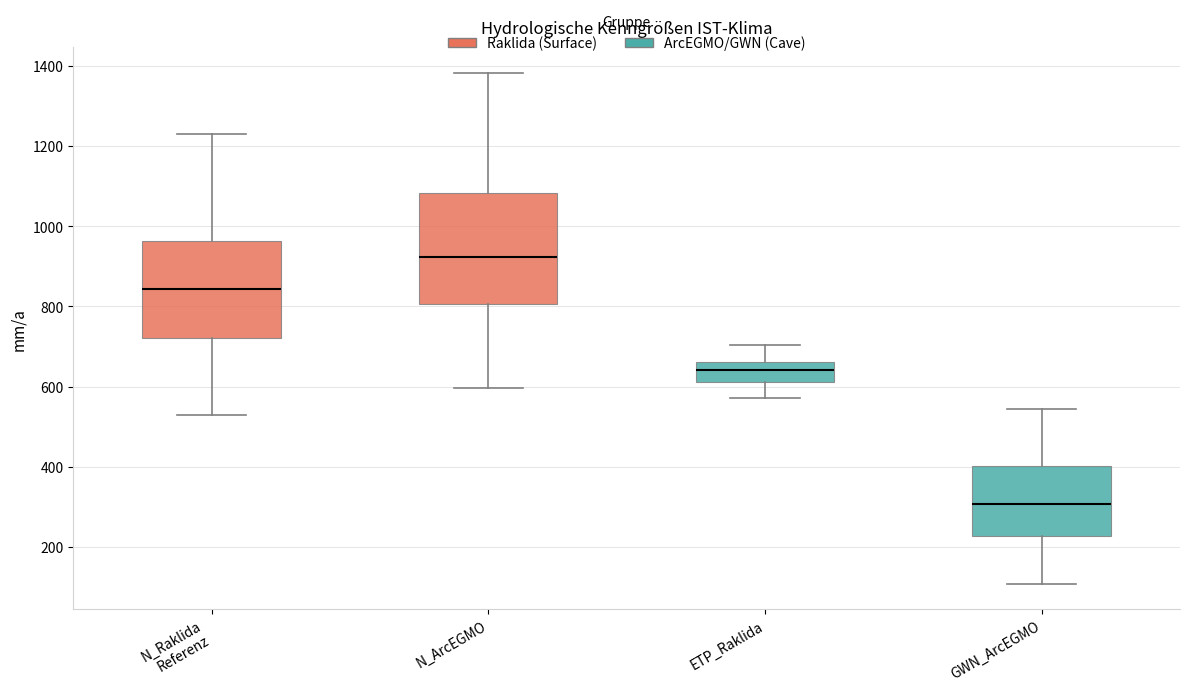

Reading left to right, read every box against the y-axis: the position of its median line, the range the box covers, and the ends of its whiskers. The values are not printed on the chart, so give them approximately, as read against the axis.

N_Raklida Referenz: median 840, box 720 to 960, whiskers 520 to 1220
N_ArcEGMO: median 920, box 800 to 1080, whiskers 600 to 1380
ETP_Raklida: median 640, box 620 to 660, whiskers 580 to 700
GWN_ArcEGMO: median 300, box 220 to 400, whiskers 100 to 540